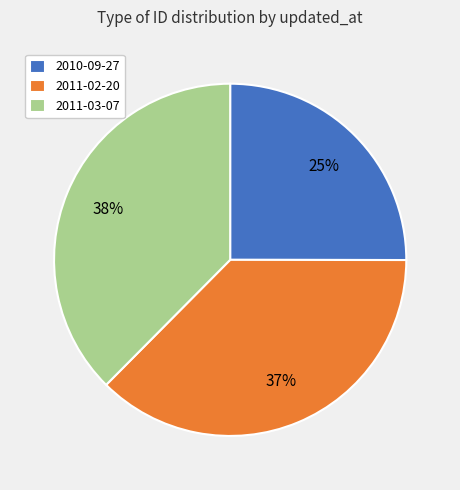

Combined, do 2010-09-27 and 2011-03-07 account for over 50%?

Yes